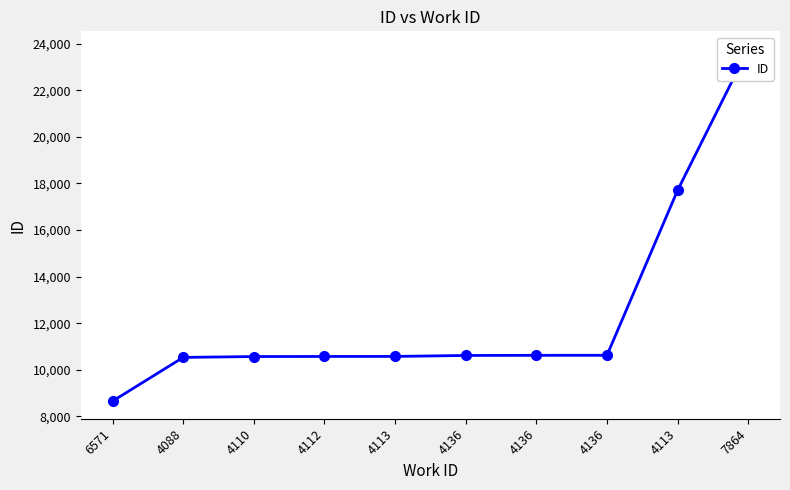

Is it true that the value at 4136 is 2588?

False